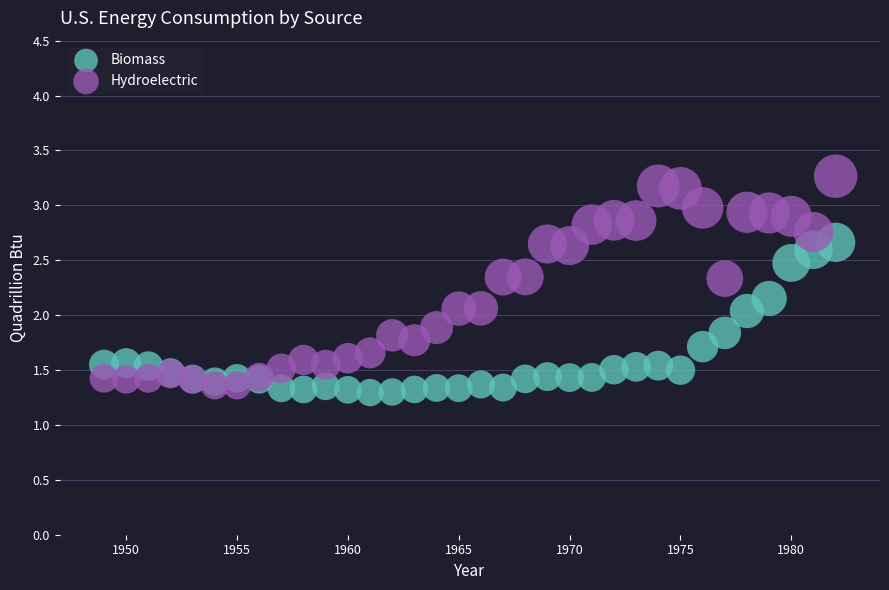

Which series contains the highest Y value?

Hydroelectric